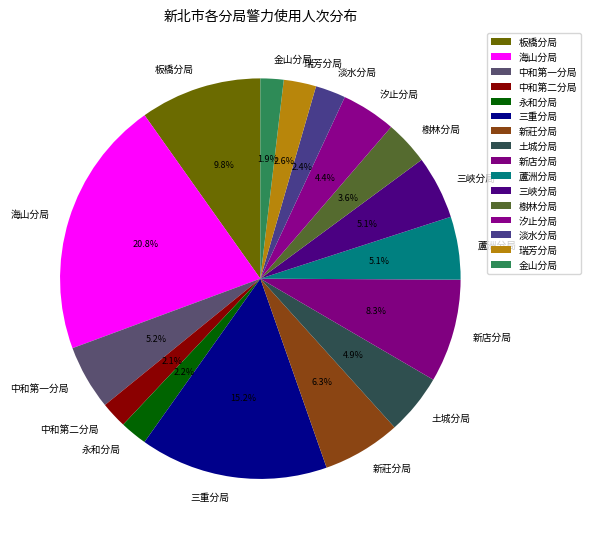

To the nearest percent, what is the combined percentage of 汐止分局 and 樹林分局?

8%